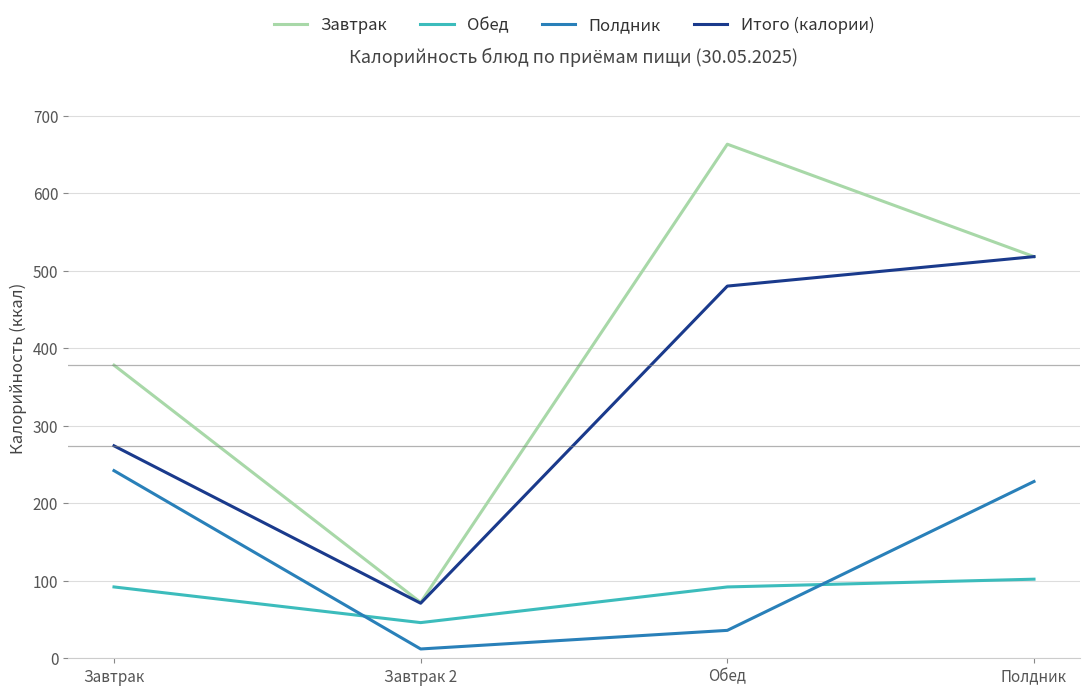

In Обед, how many points are lower than both neighbors (excluding endpoints)?

1